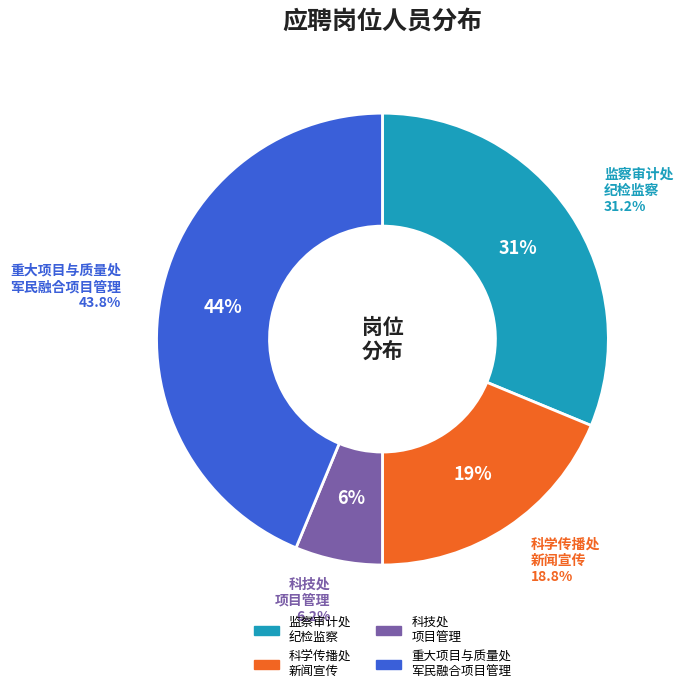

How many segments does this pie chart have?

4